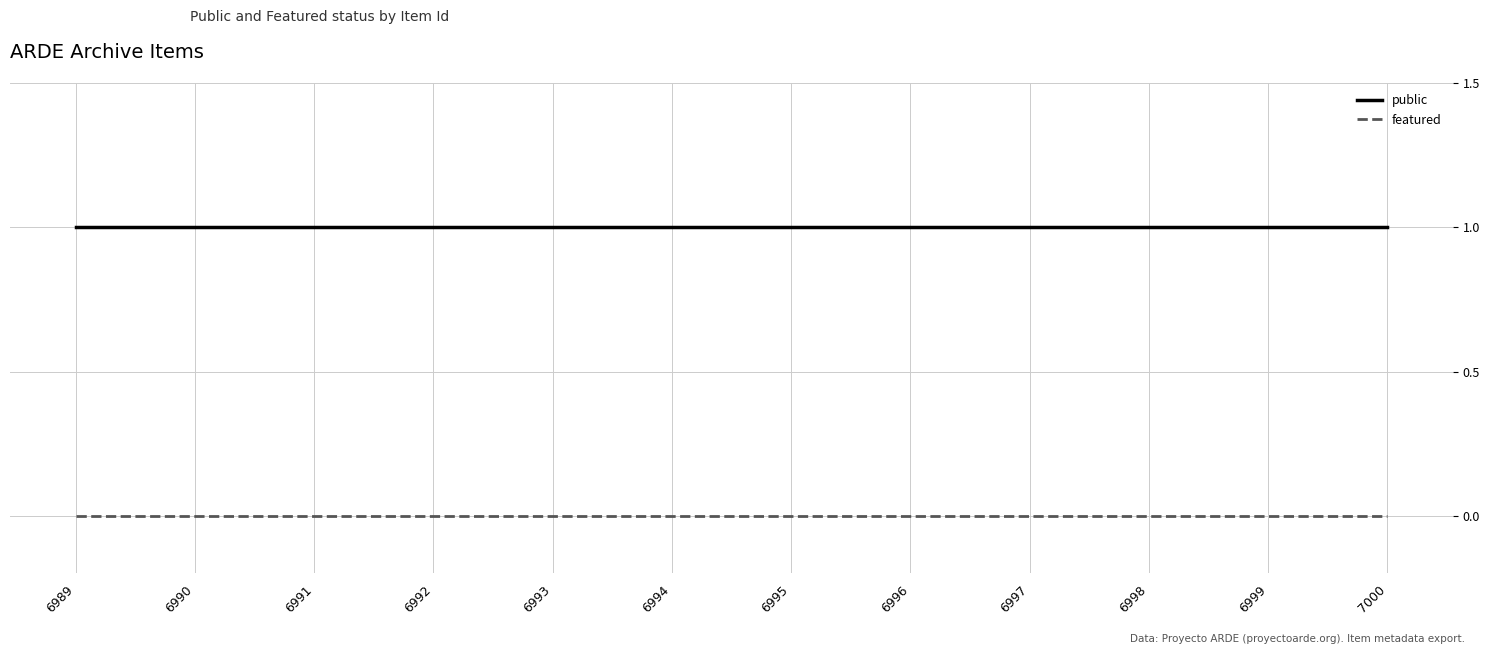

Reading right to left, what are all the values shown in this chart?

public: 1	1	1	1	1	1	1	1	1	1	1	1
featured: 0	0	0	0	0	0	0	0	0	0	0	0